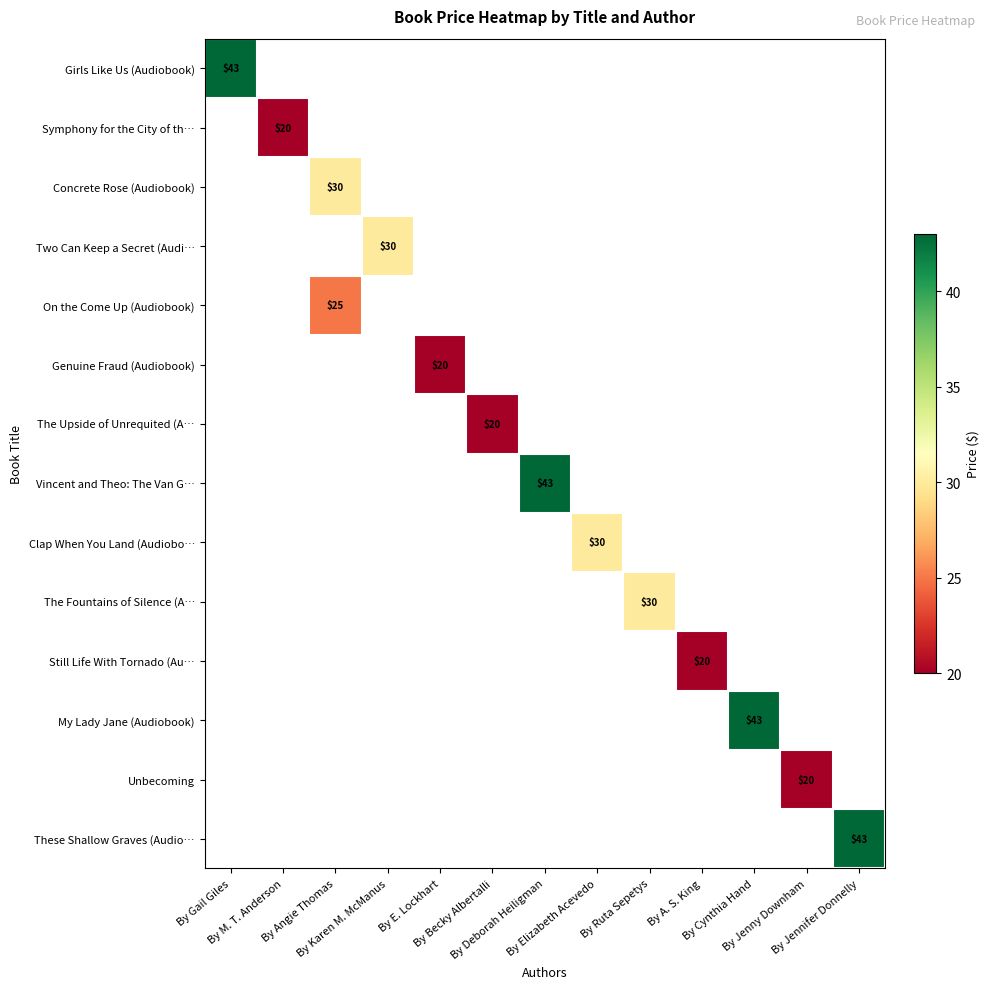

What is the smallest value displayed?

20.0